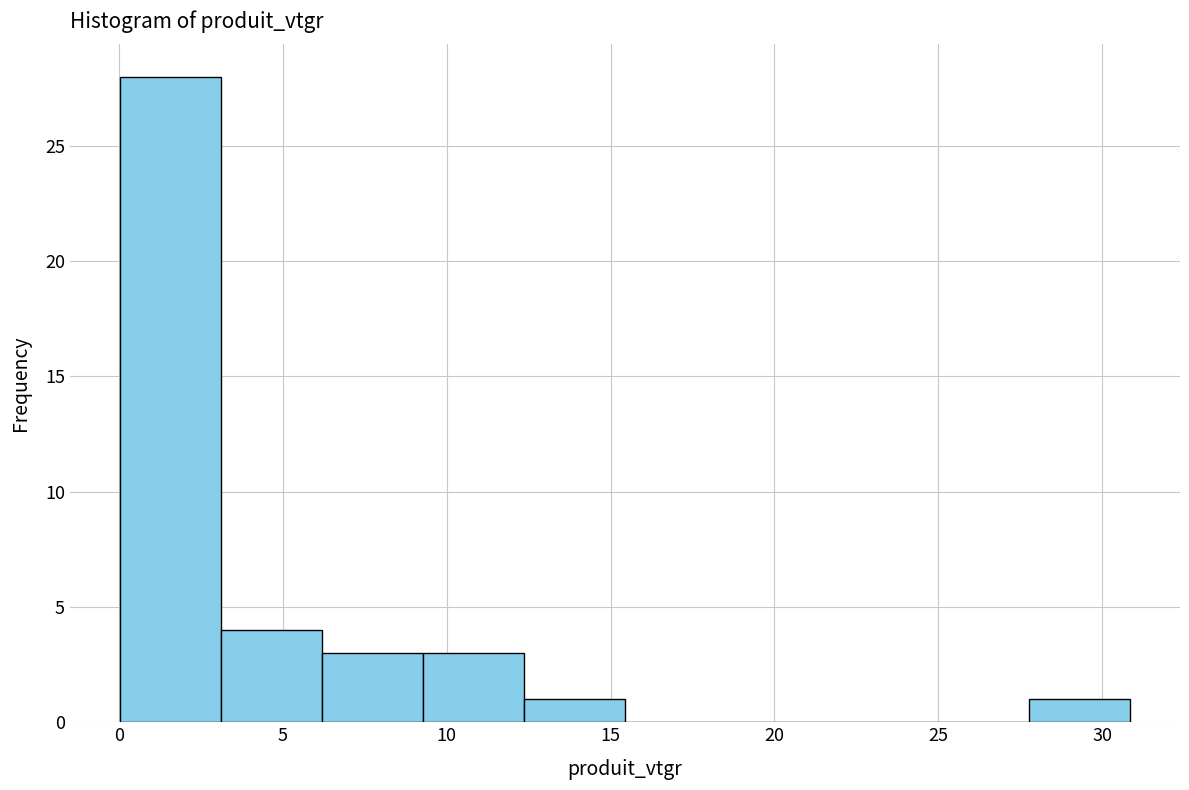

Reading left to right, list every bar in this chart as the range it spans on the x-axis followed by its height. Neither the bar edges nor the heights are printed on the chart, so give them approximately, as read against the axes.

0.0 to 3.0: 28
3.0 to 6.0: 4
6.0 to 9.5: 3
9.5 to 12.5: 3
12.5 to 15.5: 1
15.5 to 18.5: 0
18.5 to 21.5: 0
21.5 to 24.5: 0
24.5 to 28.0: 0
28.0 to 31.0: 1